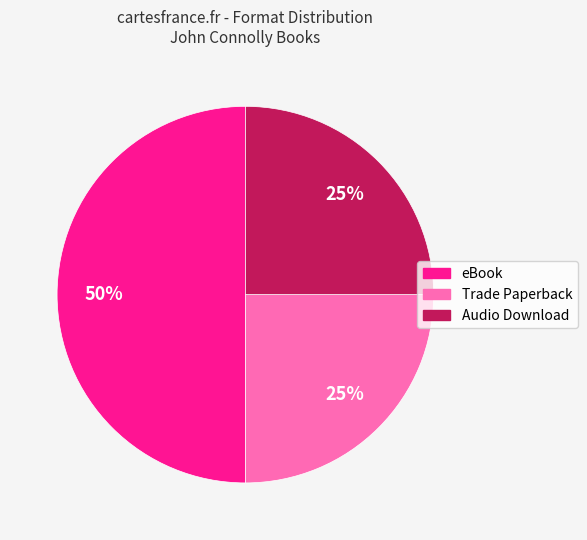

What is the largest slice in the pie chart?

eBook